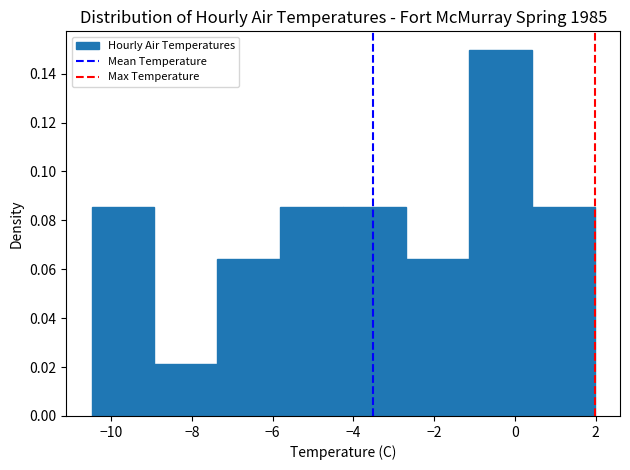

Reading left to right, transcribe this chart: for each bar, give the range it covers on the x-axis and its height. Neither the bar edges nor the heights are printed on the chart, so give them approximately, as read against the axes.

-10.4 to -9.0: 0.086
-9.0 to -7.4: 0.022
-7.4 to -5.8: 0.064
-5.8 to -4.2: 0.086
-4.2 to -2.6: 0.086
-2.6 to -1.2: 0.064
-1.2 to 0.4: 0.150
0.4 to 2.0: 0.086